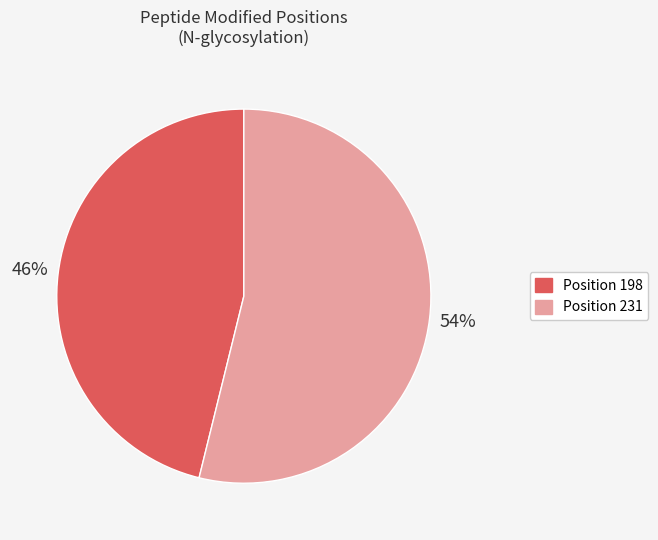

To the nearest percent, what is the difference between the largest and smallest slice percentages?

8%